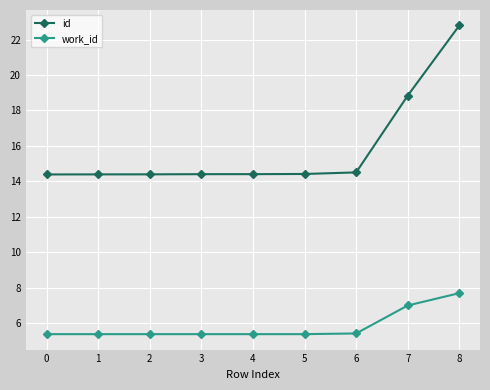

What is the sum of the id values at 0 and 7?

33.2